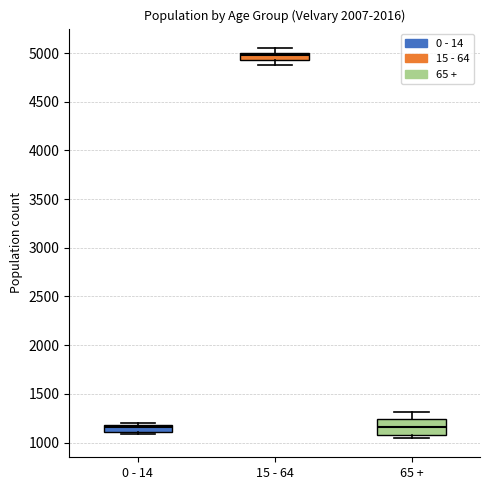

Which box's median line is the highest?

15 - 64